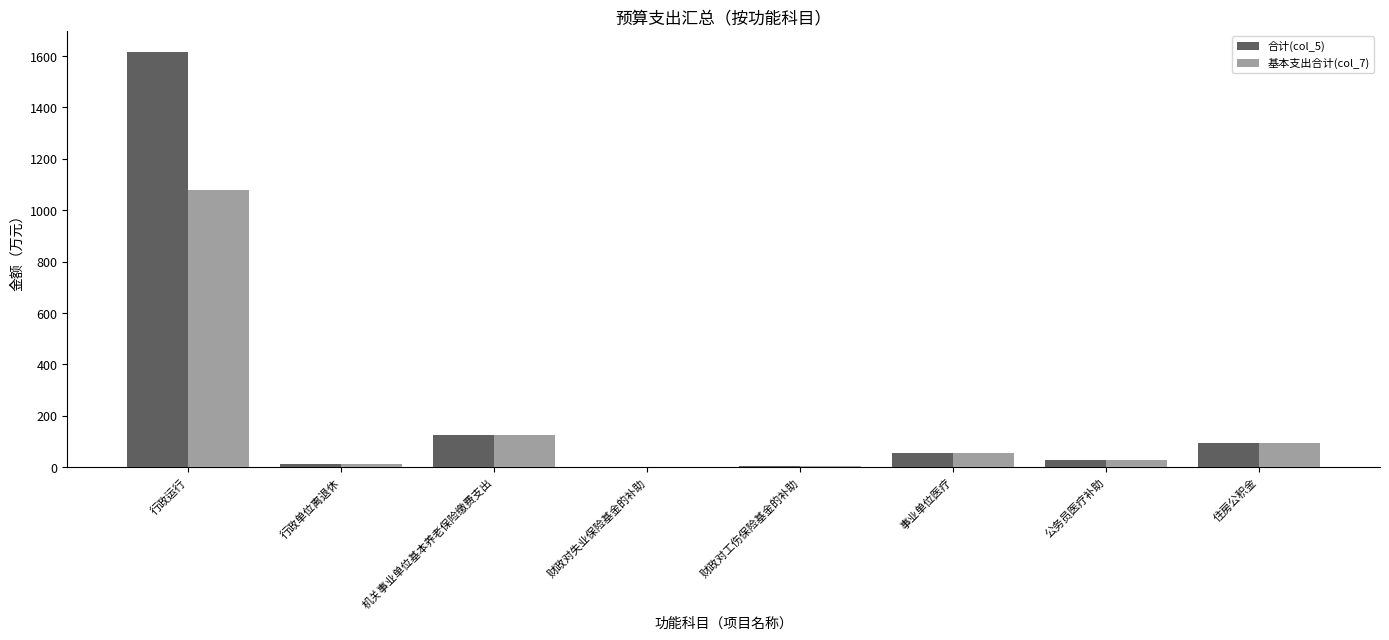

Is the value of 基本支出合计(col_7) at 事业单位医疗 greater than the value of 合计(col_5) at 财政对工伤保险基金的补助?

Yes